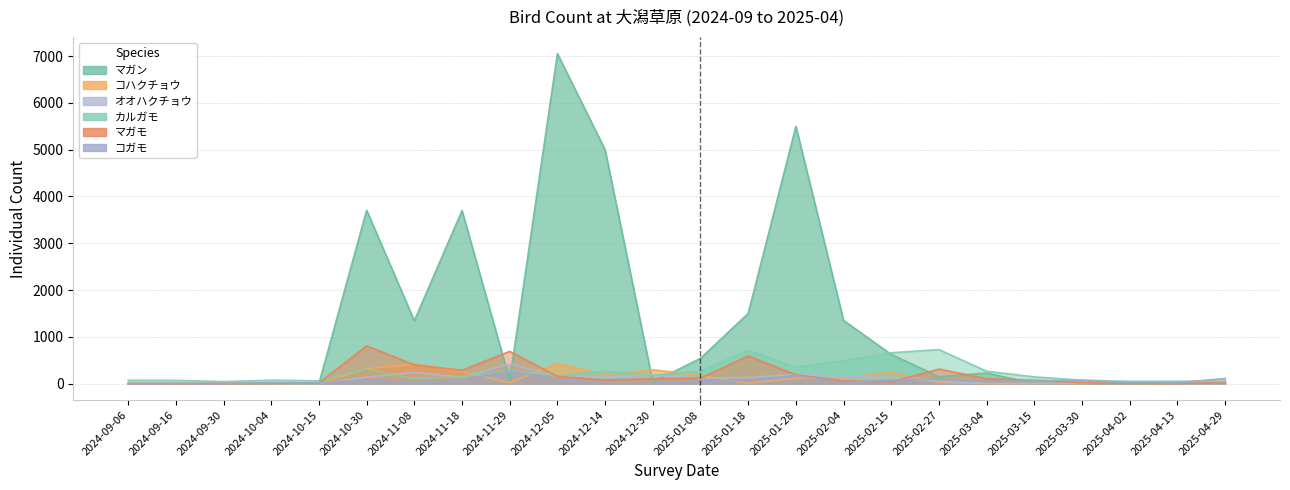

Which series has the largest total across all categories?

マガン